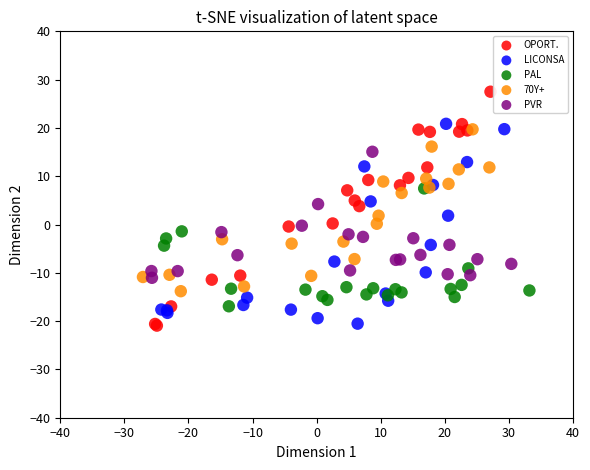

What are all the series names shown in the legend?

OPORT., LICONSA, PAL, 70Y+, PVR